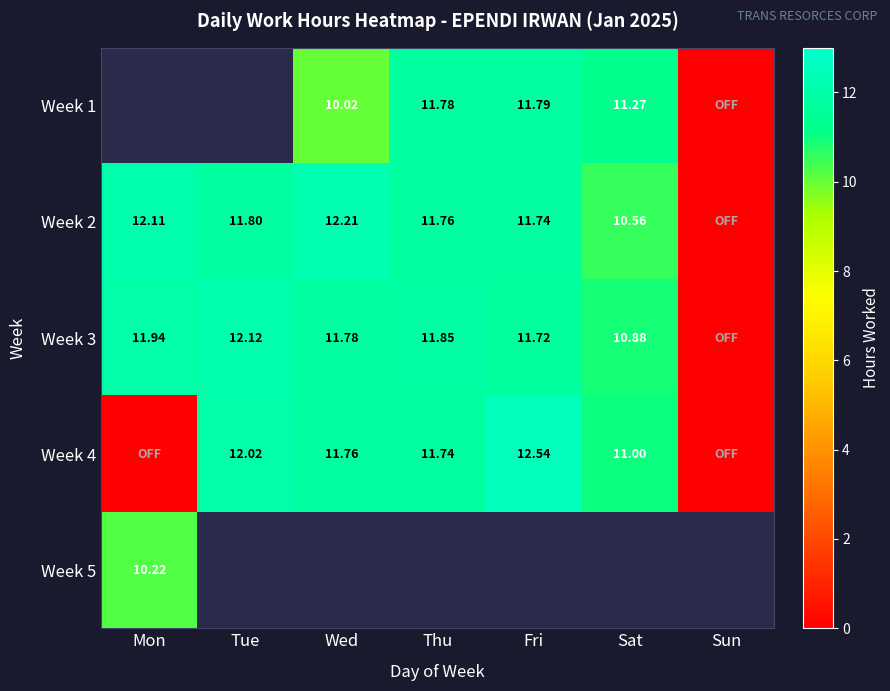

Is it true that Week 4 equals 6.2 at Tue?

False